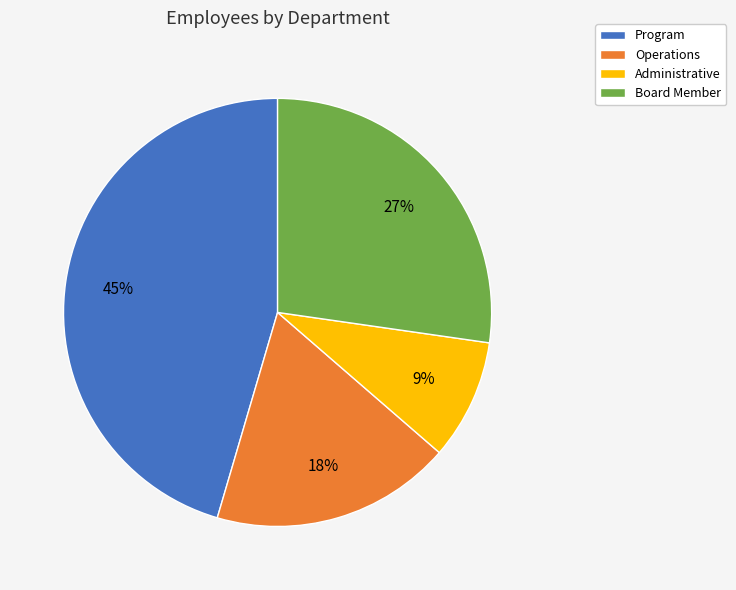

To the nearest percent, what percentage of the pie is Operations?

18%